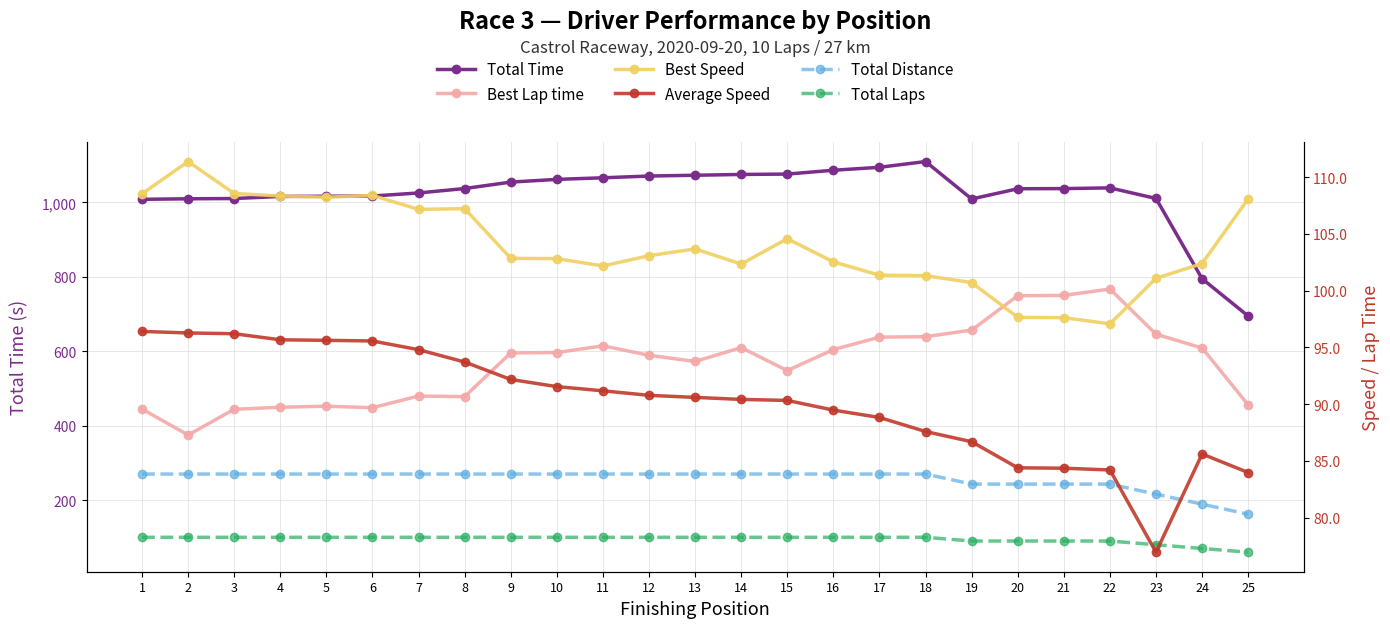

Does the chart display data point markers on the line(s)?

Yes